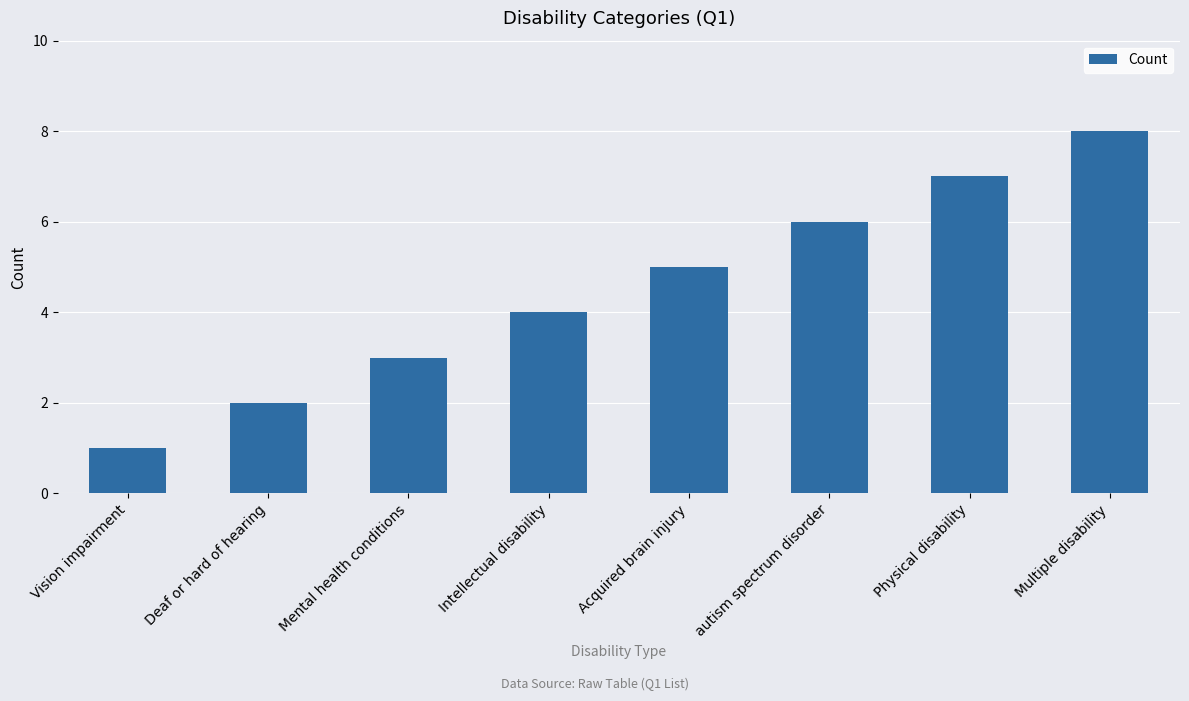

Reading right to left, extract all data points from this chart.

8	7	6	5	4	3	2	1